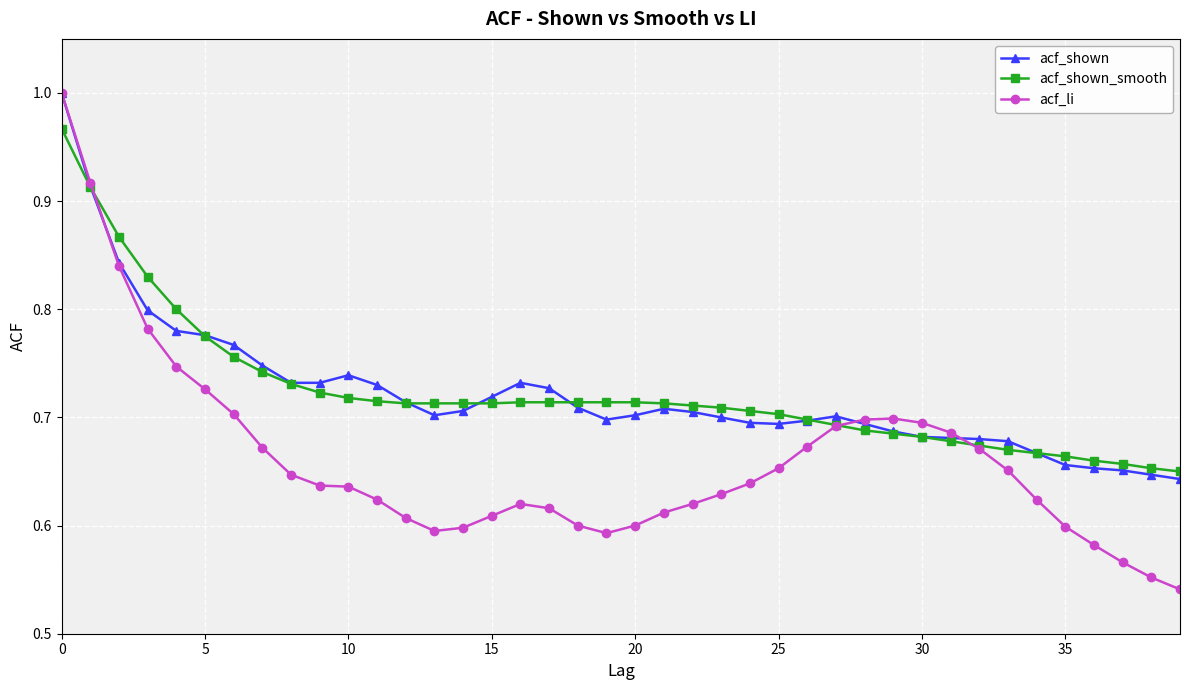

How many lines are shown in the chart?

3